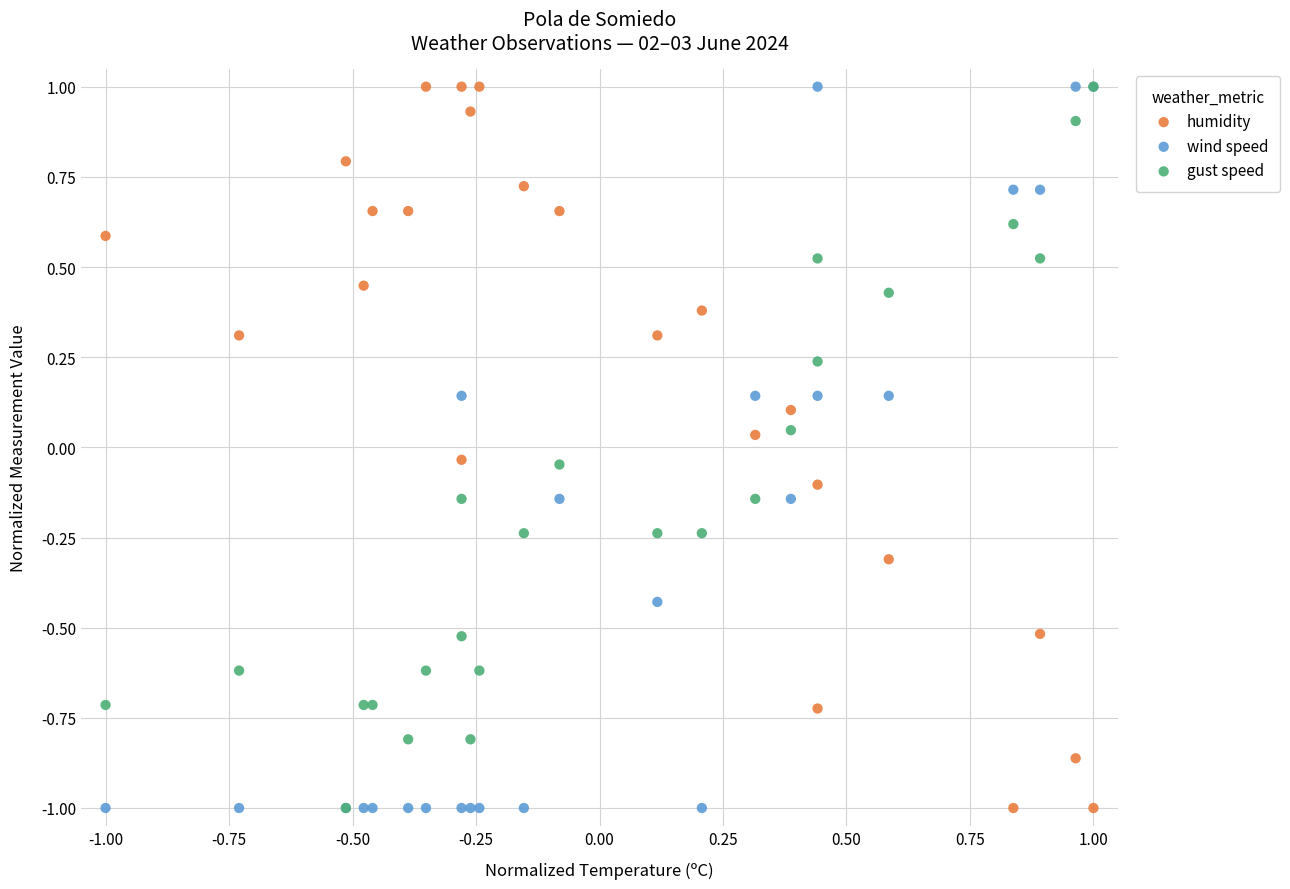

What are all the series names shown in the legend?

humidity, wind speed, gust speed